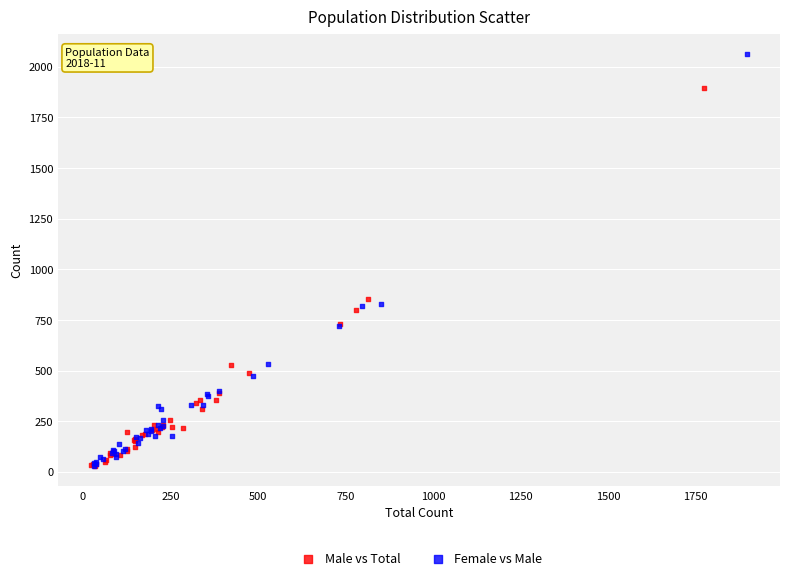

Which series reaches the maximum Y coordinate?

Female vs Male